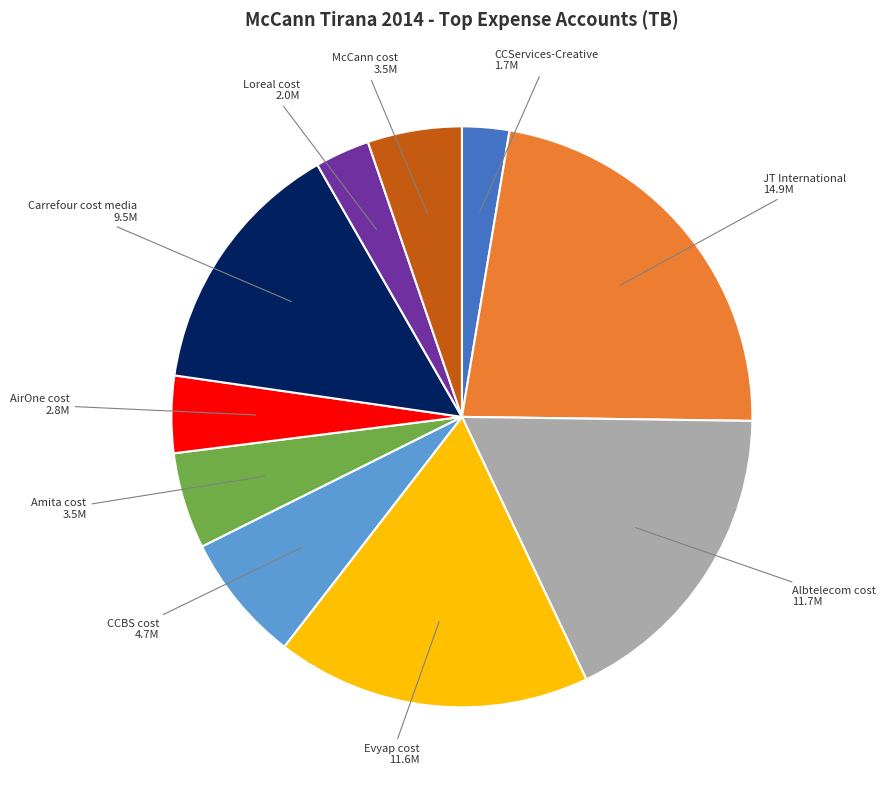

Combined, do McCann cost and CCBS cost account for over 50%?

No